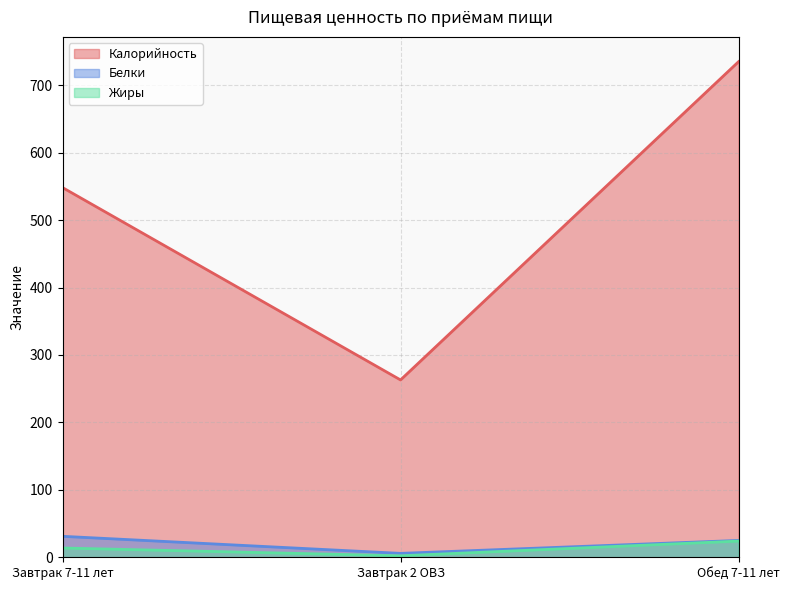

What is the sum of all Белки values?

61.9